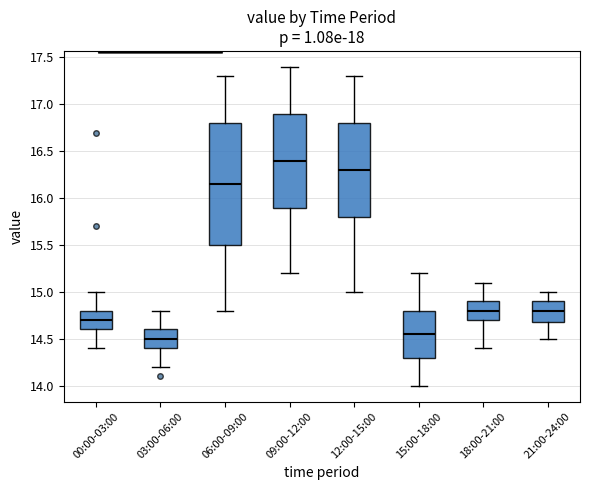

Reading left to right, read every box against the y-axis: the position of its median line, the range the box covers, and the ends of its whiskers. The values are not printed on the chart, so give them approximately, as read against the axis.

00:00-03:00: median 14.70, box 14.60 to 14.80, whiskers 14.40 to 15.00
03:00-06:00: median 14.50, box 14.40 to 14.60, whiskers 14.20 to 14.80
06:00-09:00: median 16.15, box 15.50 to 16.80, whiskers 14.80 to 17.30
09:00-12:00: median 16.40, box 15.90 to 16.90, whiskers 15.20 to 17.40
12:00-15:00: median 16.30, box 15.80 to 16.80, whiskers 15.00 to 17.30
15:00-18:00: median 14.55, box 14.30 to 14.80, whiskers 14.00 to 15.20
18:00-21:00: median 14.80, box 14.70 to 14.90, whiskers 14.40 to 15.10
21:00-24:00: median 14.80, box 14.70 to 14.90, whiskers 14.50 to 15.00